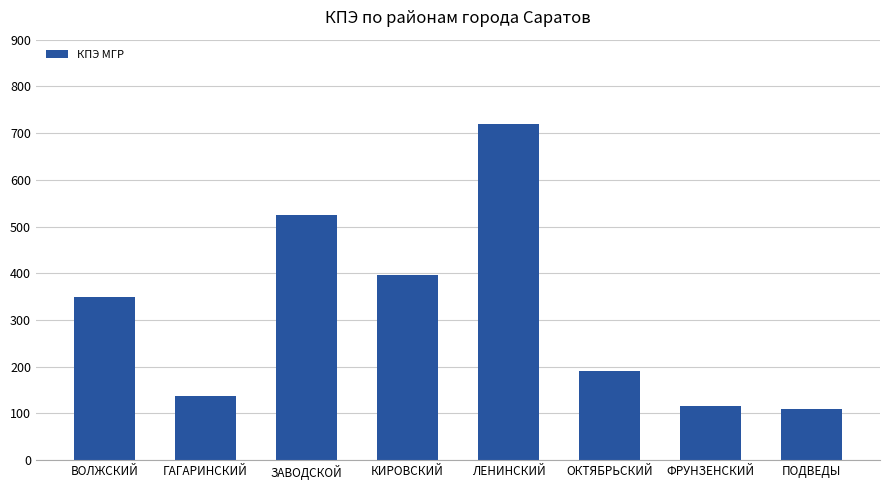

Read the value at ФРУНЗЕНСКИЙ.

115